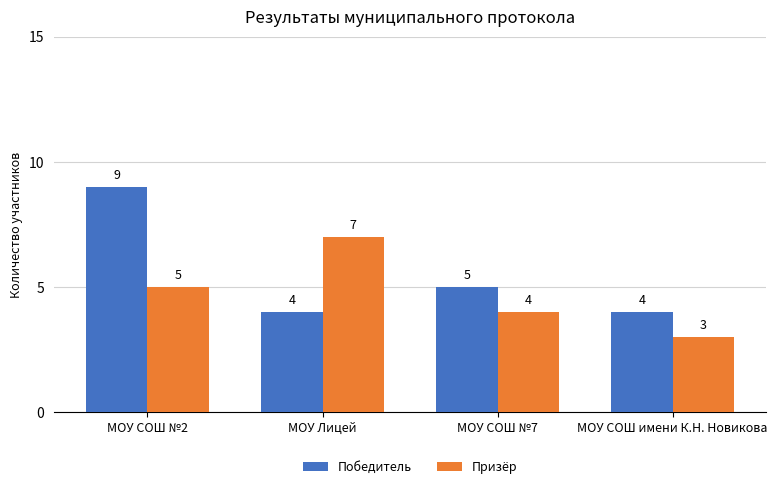

How many bars are there in each group?

2